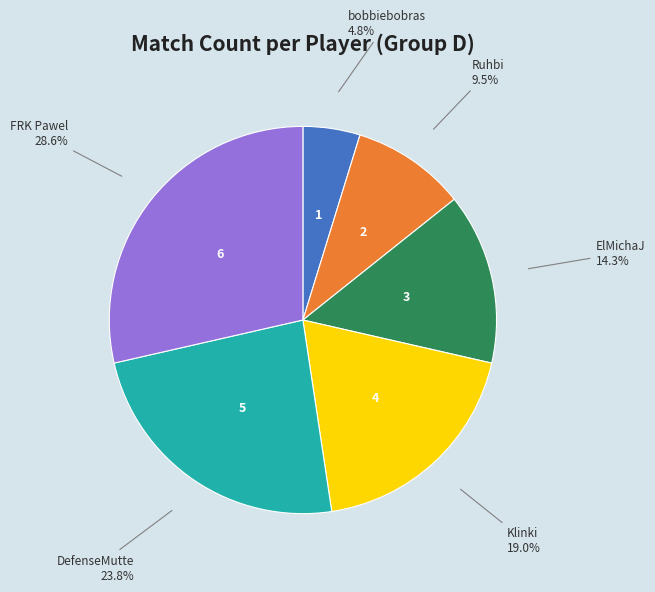

To the nearest percent, what is the average slice percentage?

17%